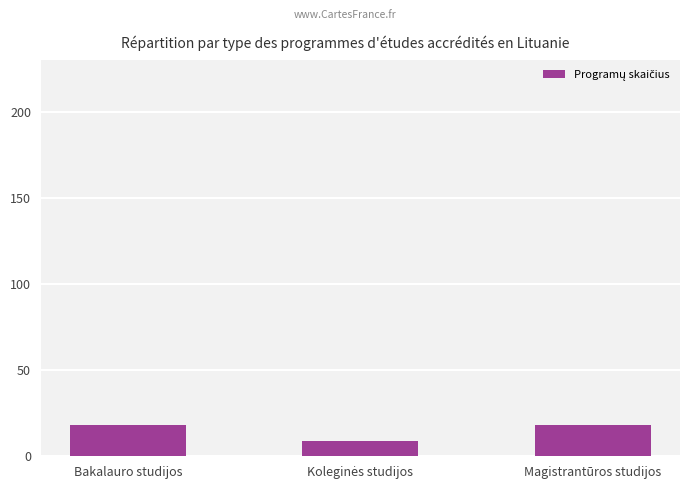

What is the ratio of the value at Magistrantūros studijos to the value at Bakalauro studijos?

1.0